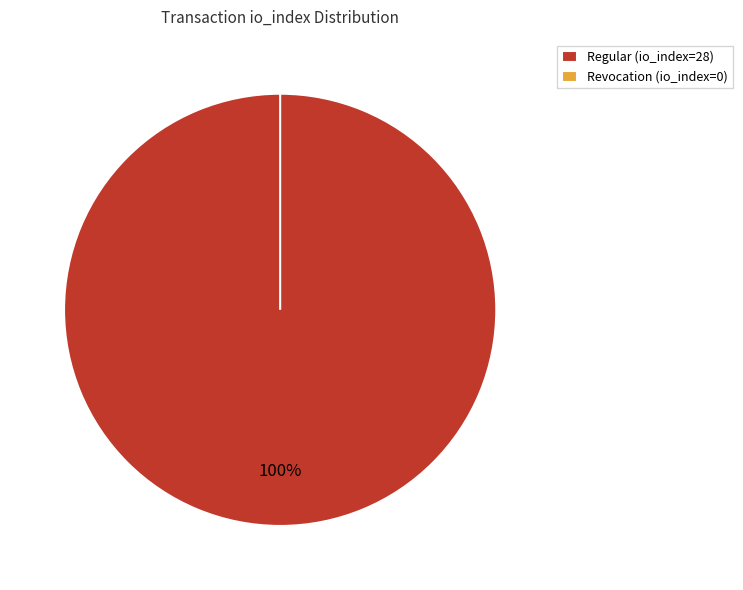

Does Revocation (io_index=0) account for over 50% of the chart?

No